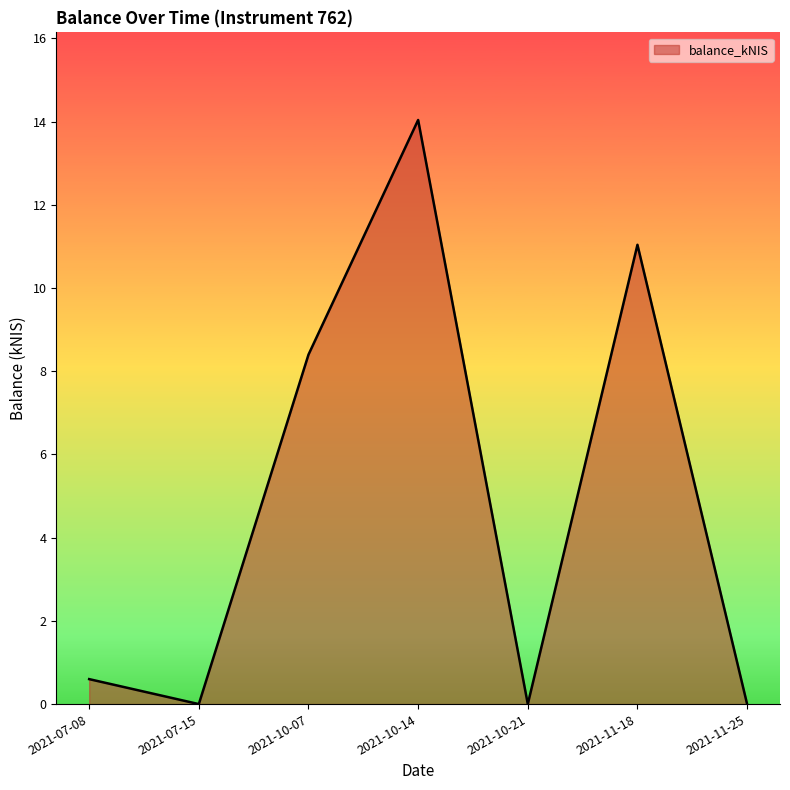

Which label corresponds to the largest value in the chart?

2021-10-14